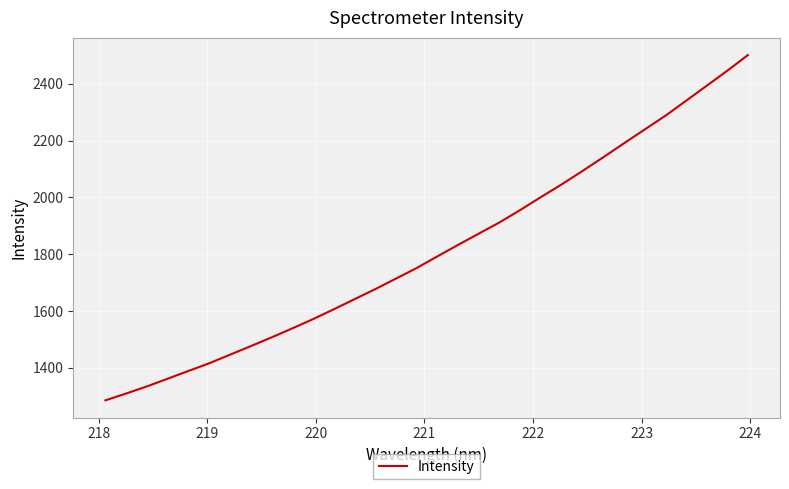

What is the smallest value displayed?

1285.8